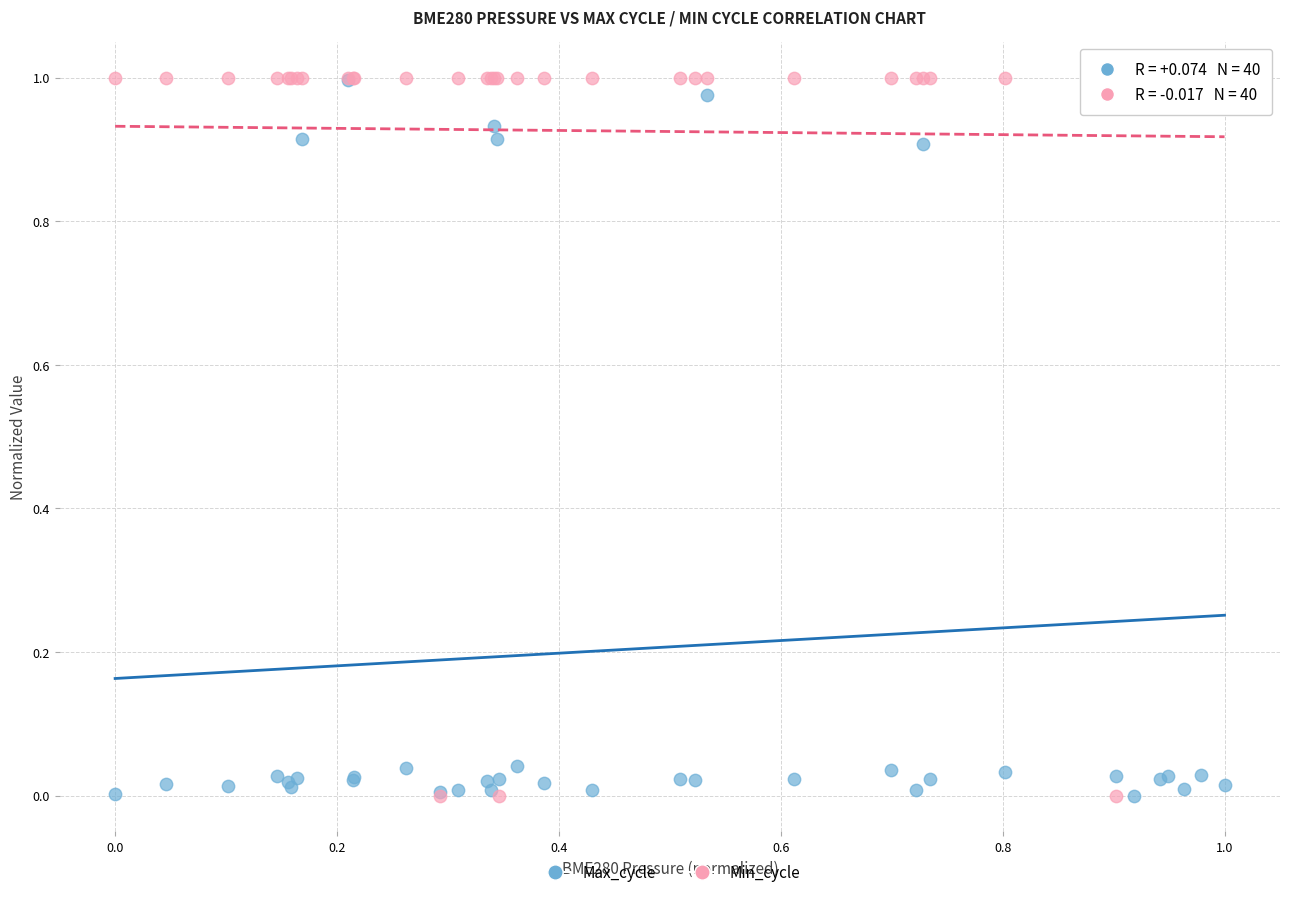

What are all the series names shown in the legend?

Max_cycle, Min_cycle